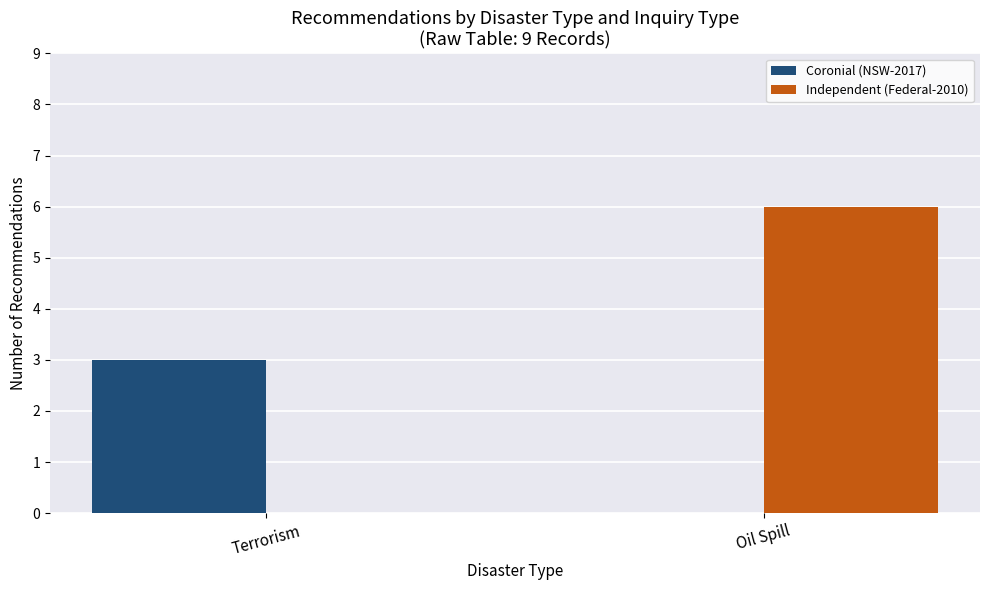

Which category has the highest value in the Coronial (NSW-2017) series?

Terrorism